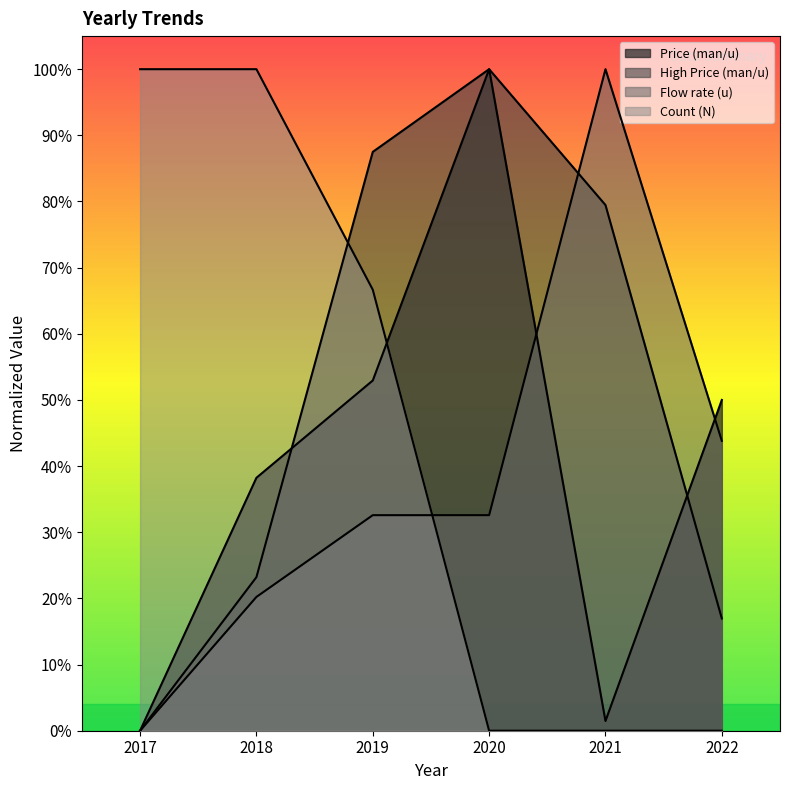

Reading right to left, extract all data points from this chart.

Price (man/u): 0.5	0.0	1.0	0.5	0.4	0.0
High Price (man/u): 0.2	0.8	1.0	0.9	0.2	0.0
Flow rate (u): 0.4	1.0	0.3	0.3	0.2	0.0
Count (N): 0.0	0.0	0.0	0.7	1.0	1.0